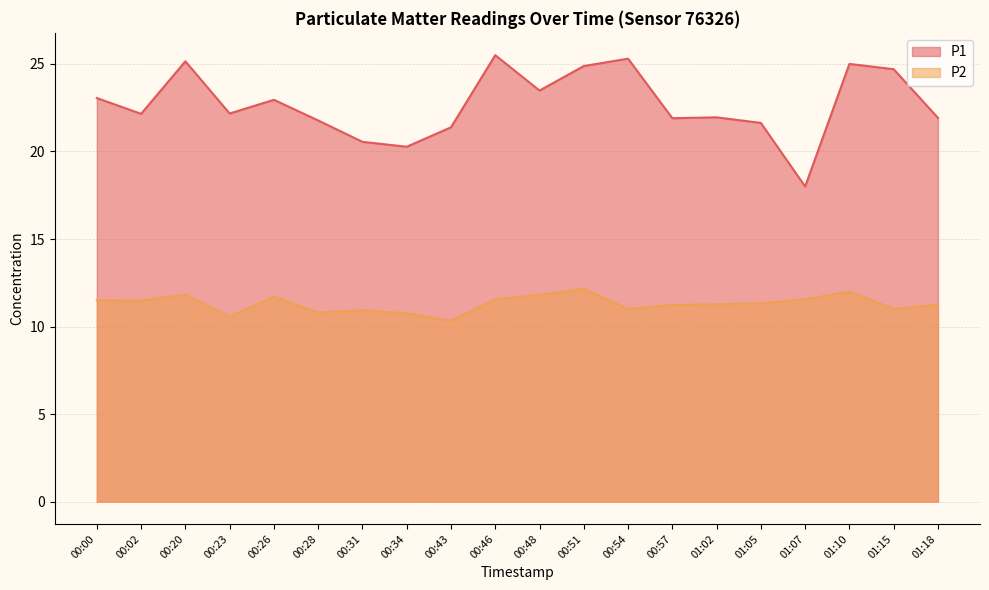

How many lines are shown in the chart?

2